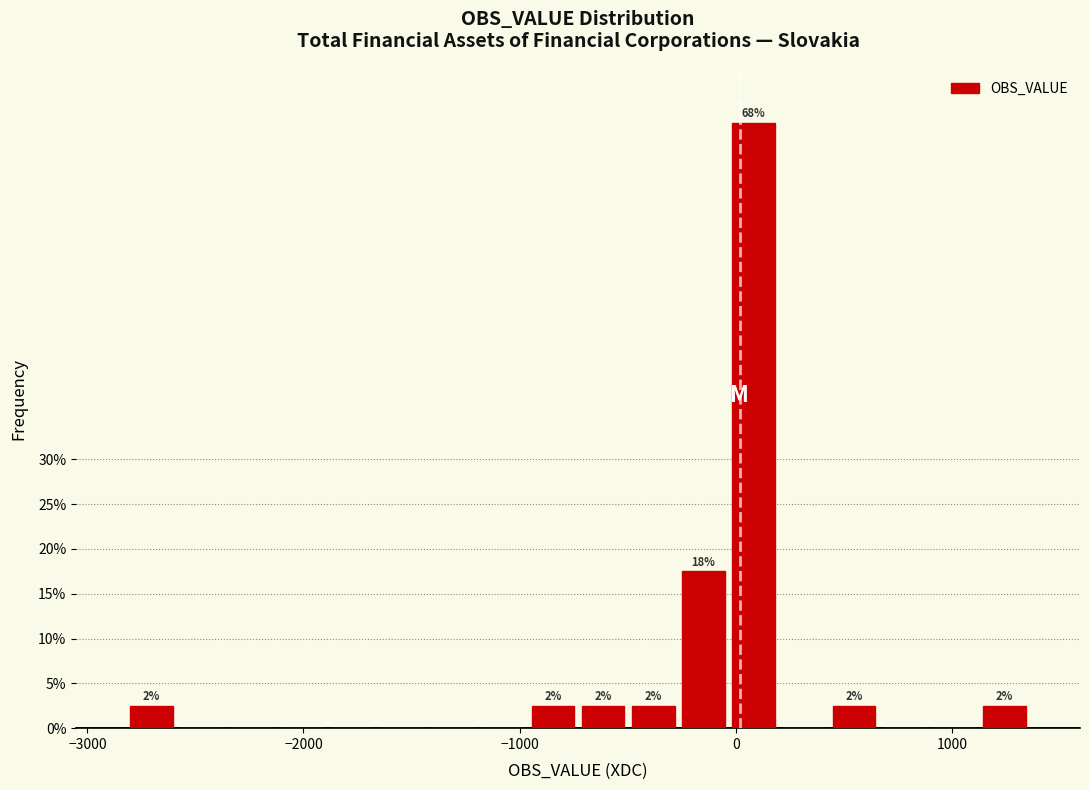

Read against the x-axis, roughly where is the centre of the tallest bar?

100